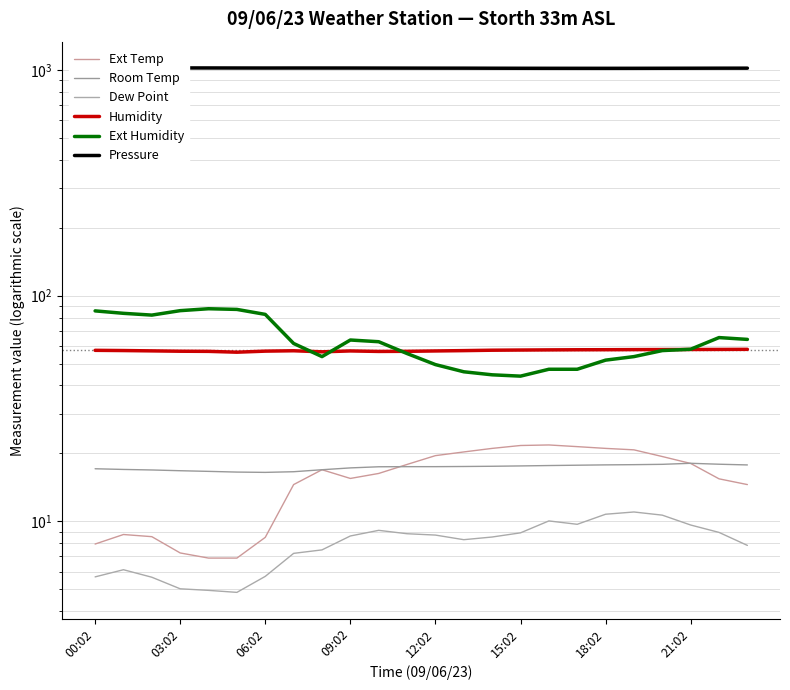

Which category has the lowest value in the Ext Humidity series?

15:02